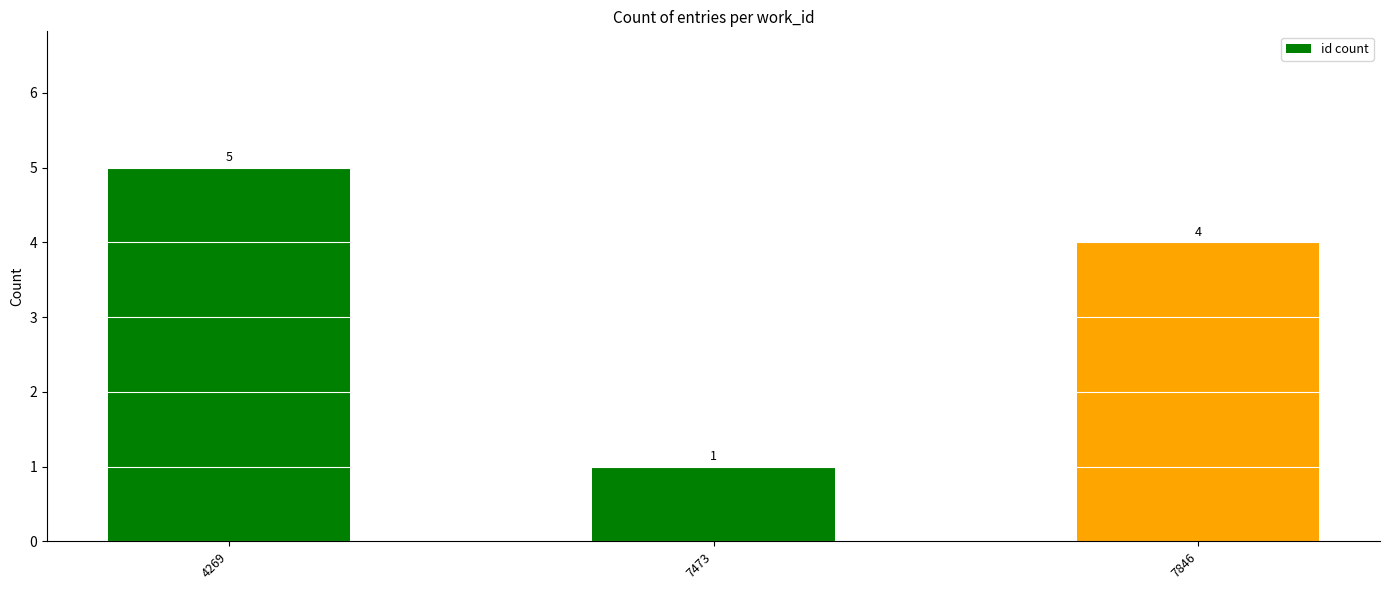

What is the maximum value shown in the chart?

5